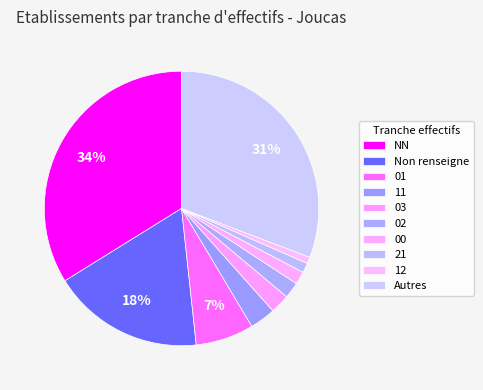

How many segments does this pie chart have?

10